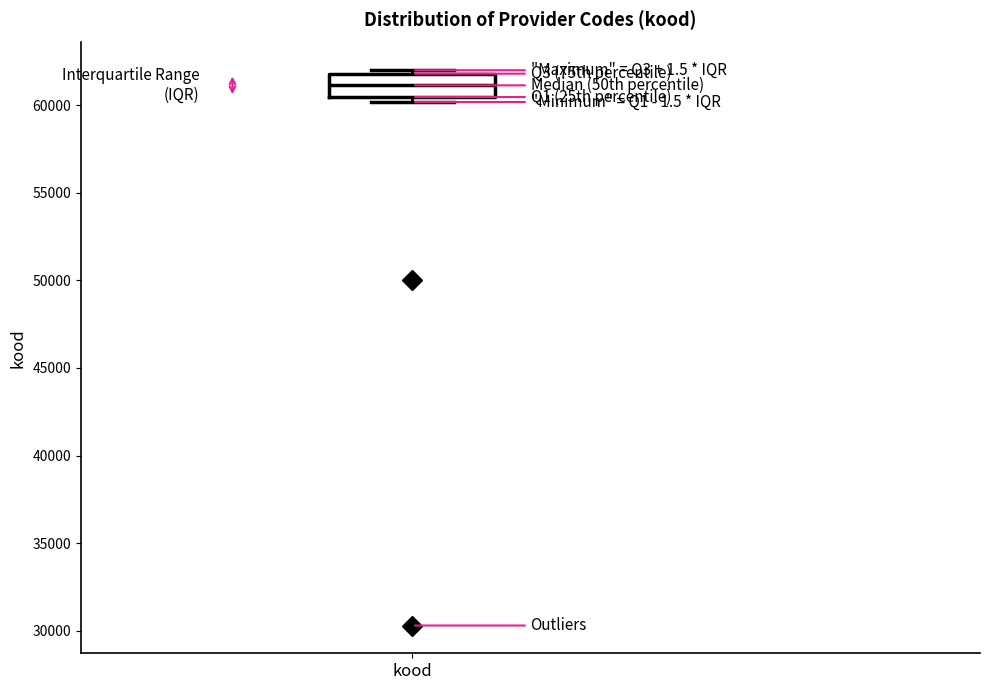

Transcribe this box plot: give where the median line is, the range the box spans, and where the two whiskers end, as read against the y-axis. The values are not printed on the chart, so give them approximately, as read against the axis.

median 61000, box 60500 to 62000, whiskers 60000 to 62000 (just above the box's upper edge)